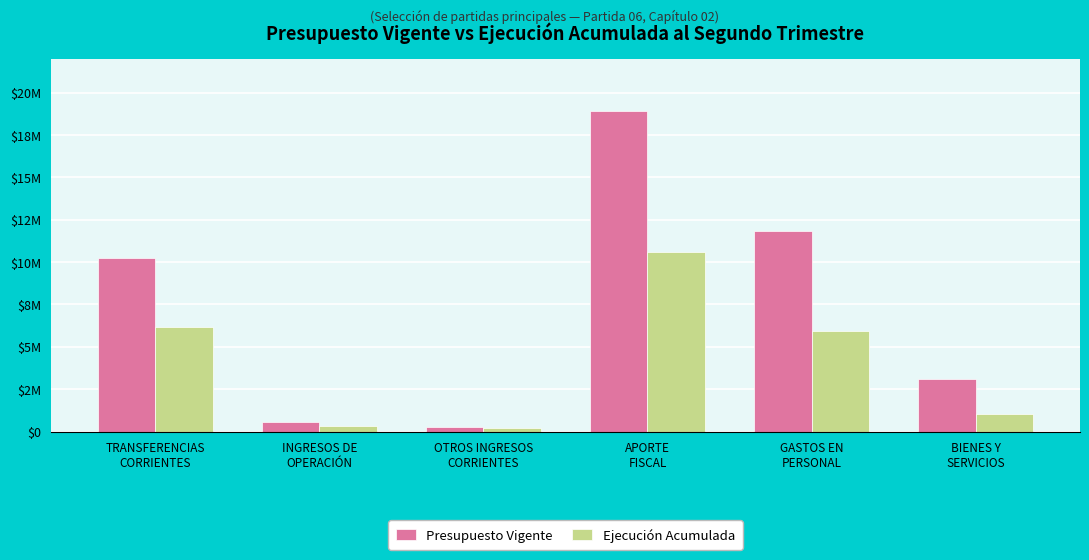

What is the sum of the Ejecución Acumulada values at APORTE
FISCAL and GASTOS EN
PERSONAL?

16557466